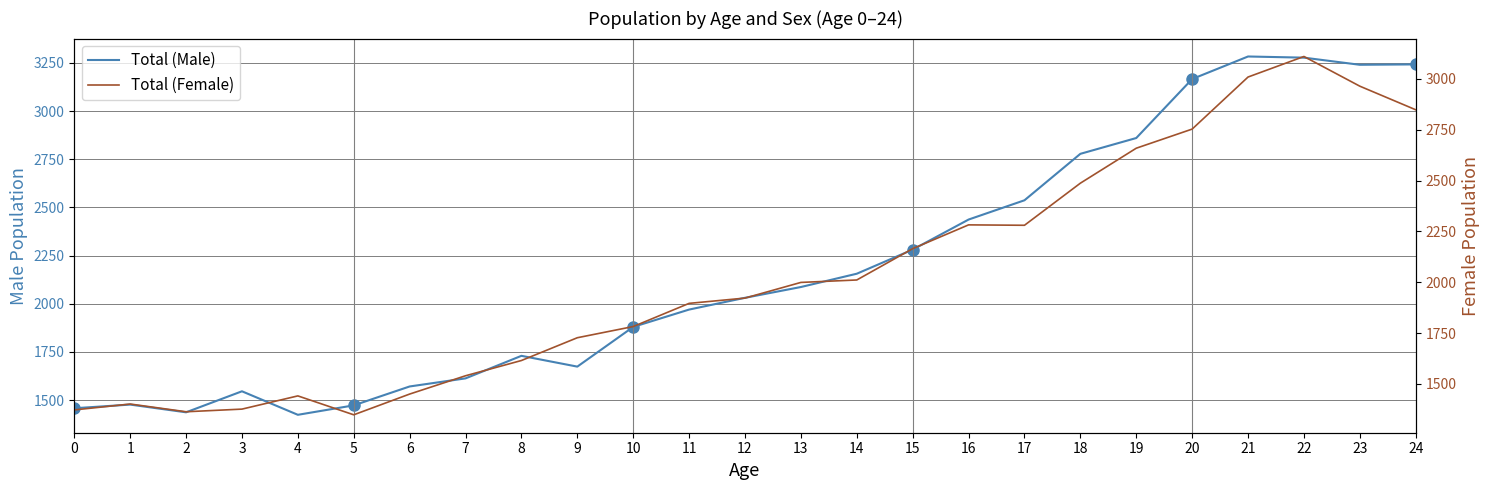

Read the Total (Male) value at 19.

2860